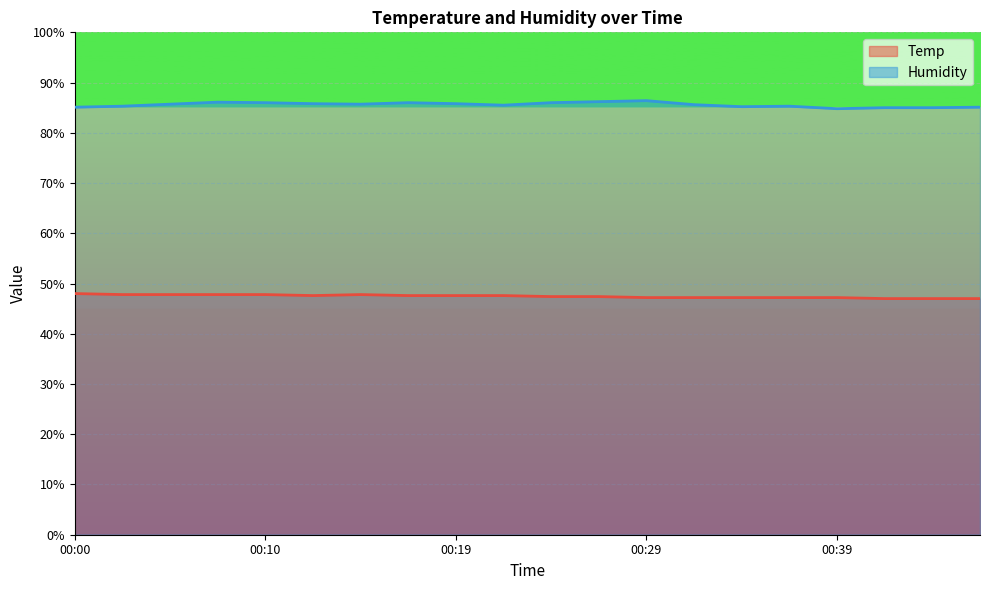

What is the spread (max minus min) of values at 00:31?

38.4